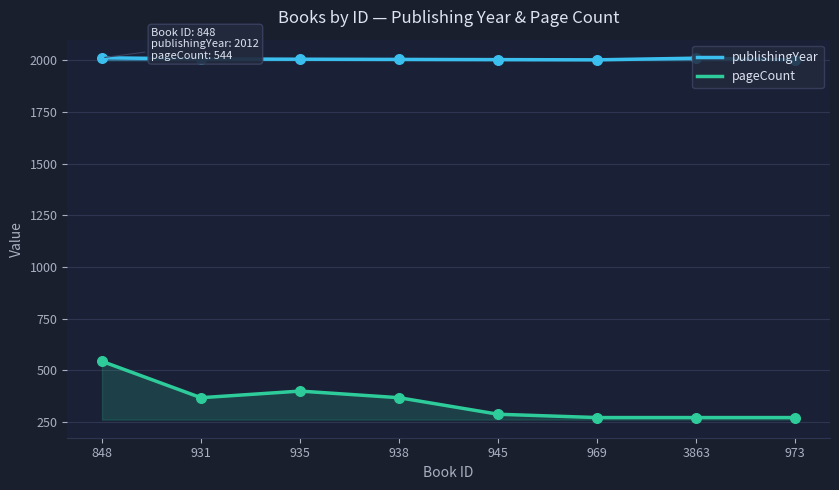

Which series contains the lowest Y value?

pageCount